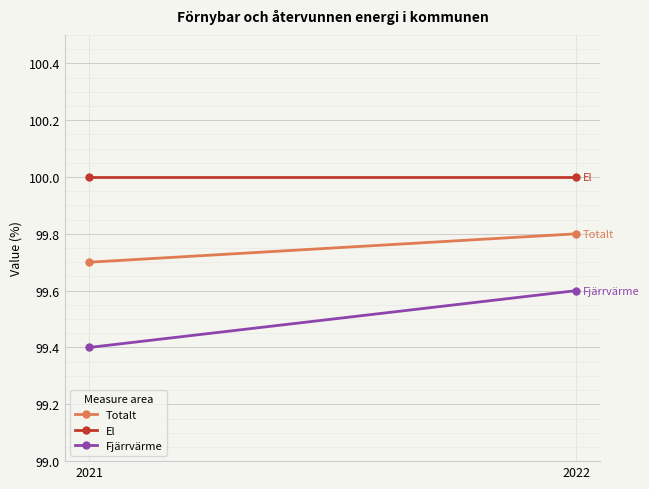

Between 2022 and 2021, which is larger?

2022